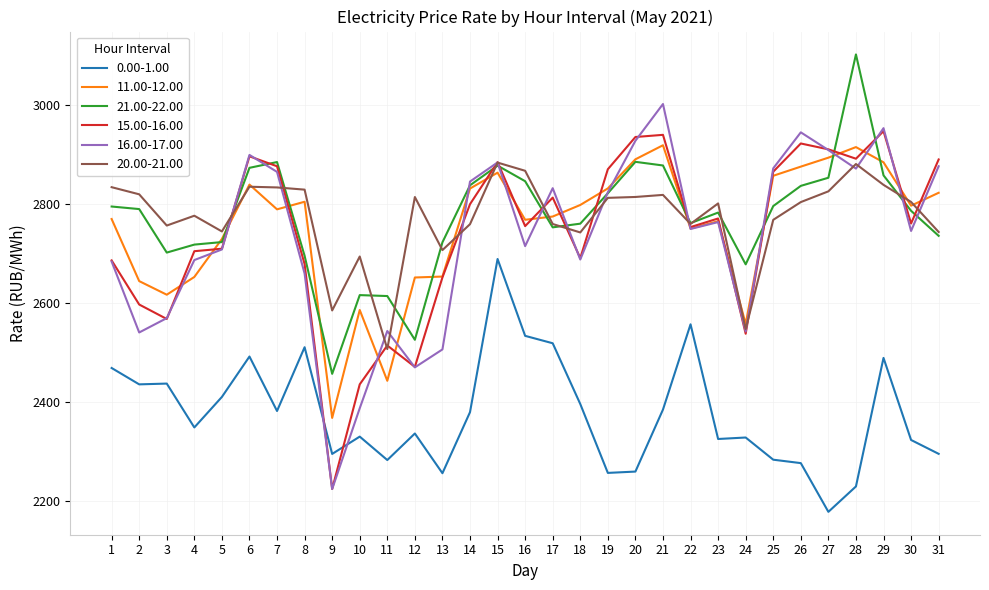

Which series has the largest range (max minus min)?

16.00-17.00